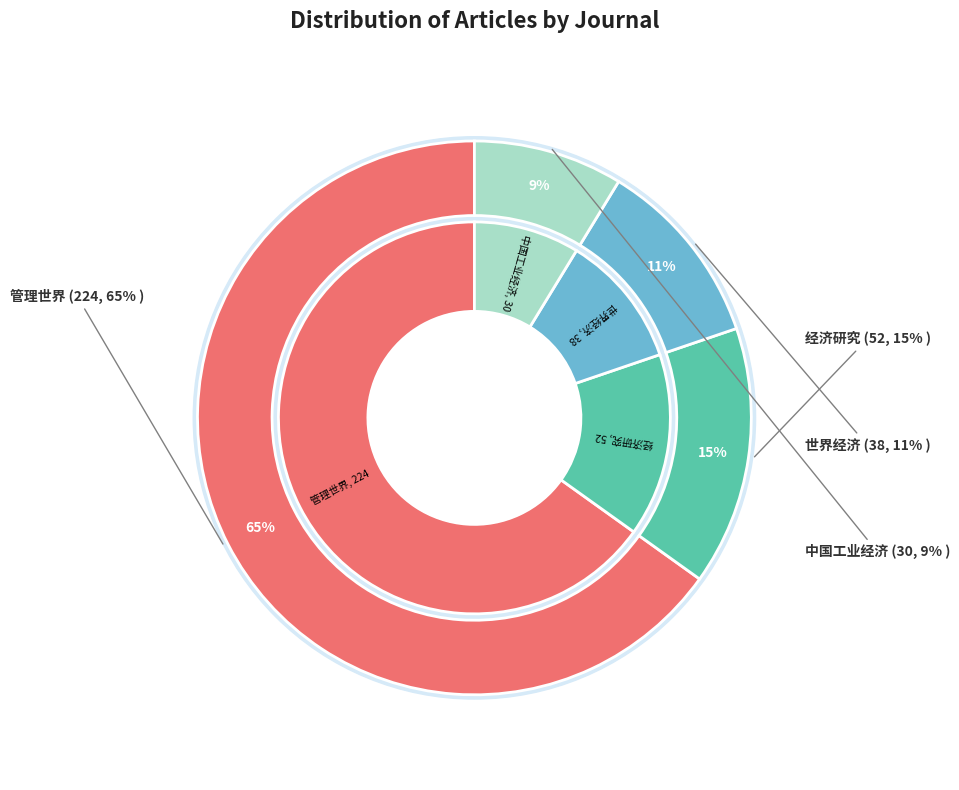

Which has a higher value, 中国工业经济 or 经济研究?

经济研究